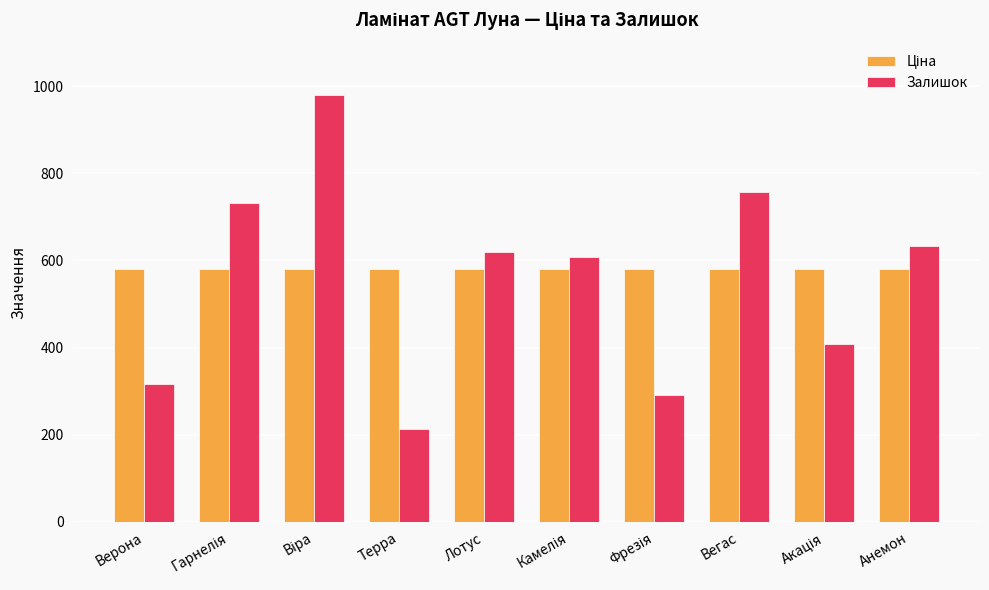

What value does the Залишок series have at Верона?

316.0